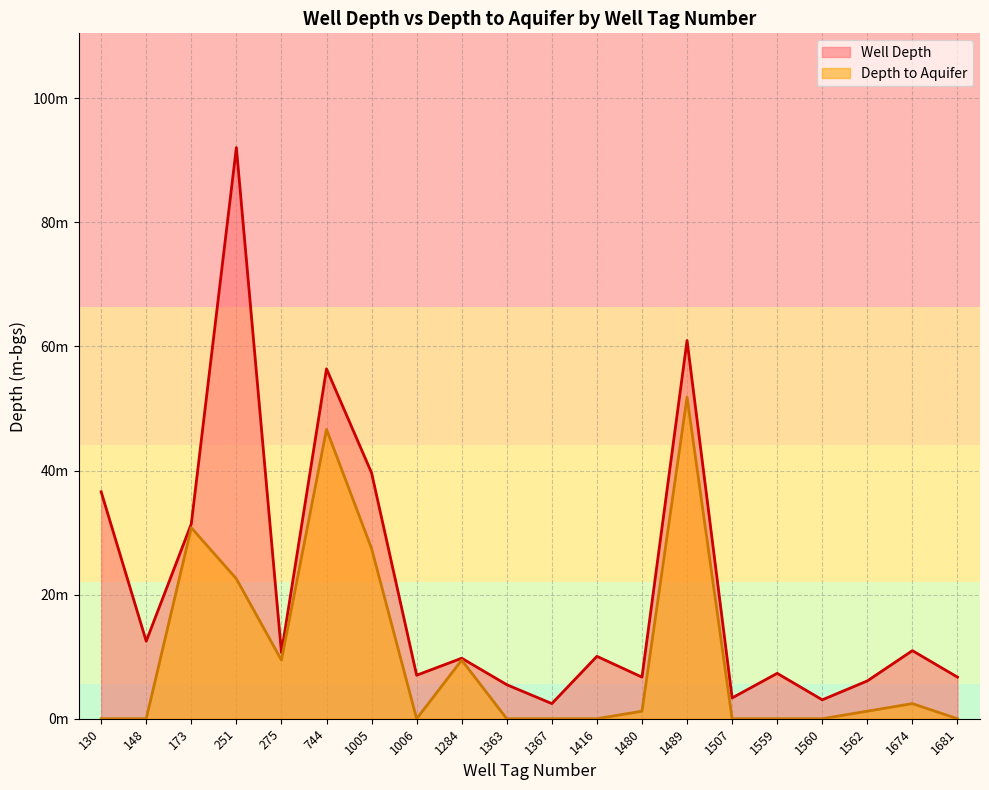

Reading left to right, extract all data points from this chart.

Well Depth: 36.6	12.5	31.4	92.0	10.7	56.4	39.6	7.0	9.8	5.5	2.4	10.1	6.7	61.0	3.4	7.3	3.0	6.1	11.0	6.7
Depth to Aquifer: 0.0	0.0	30.8	22.6	9.4	46.6	27.4	0.0	9.4	0.0	0.0	0.0	1.2	51.8	0.0	0.0	0.0	1.2	2.4	0.0